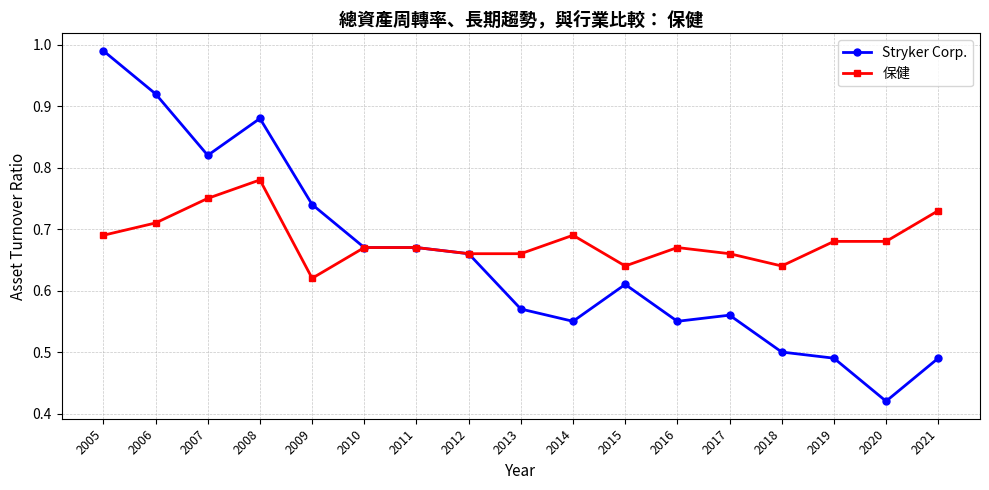

Does the chart have visible grid lines?

Yes